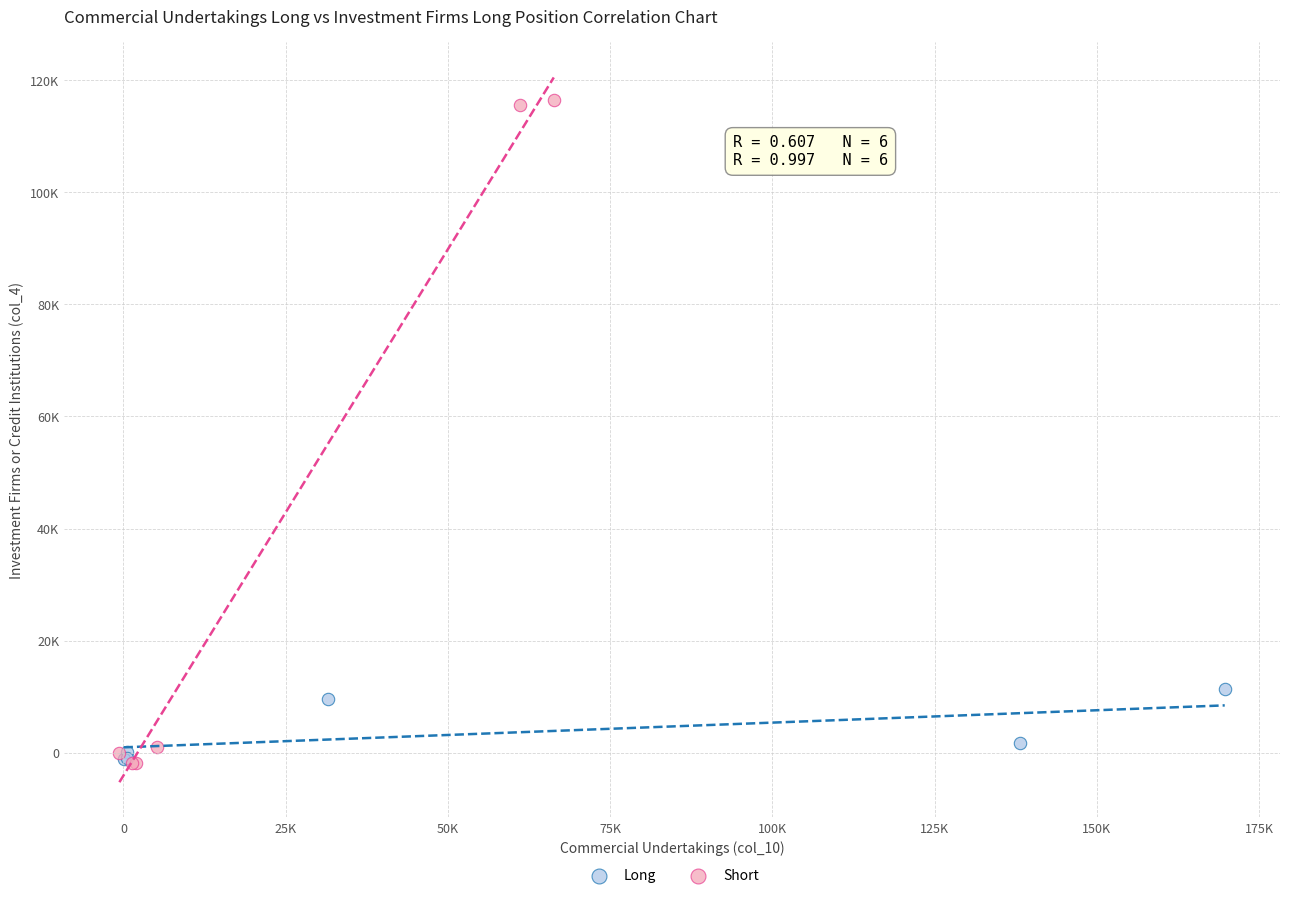

Which series has the largest Y range (max minus min)?

Short